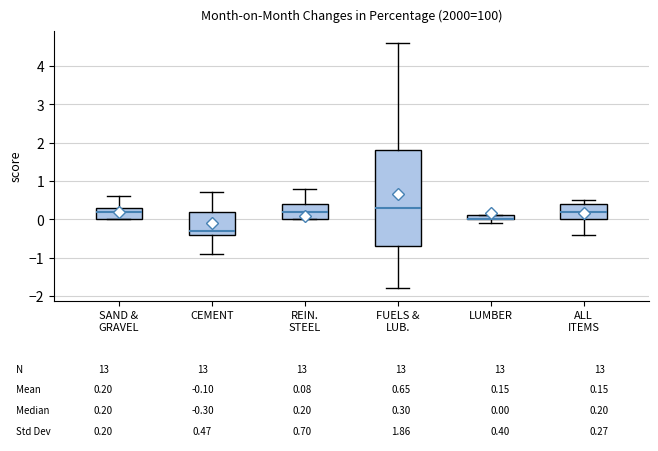

Comparing the boxes themselves (not the whiskers), which one is the tallest?

FUELS & LUB.